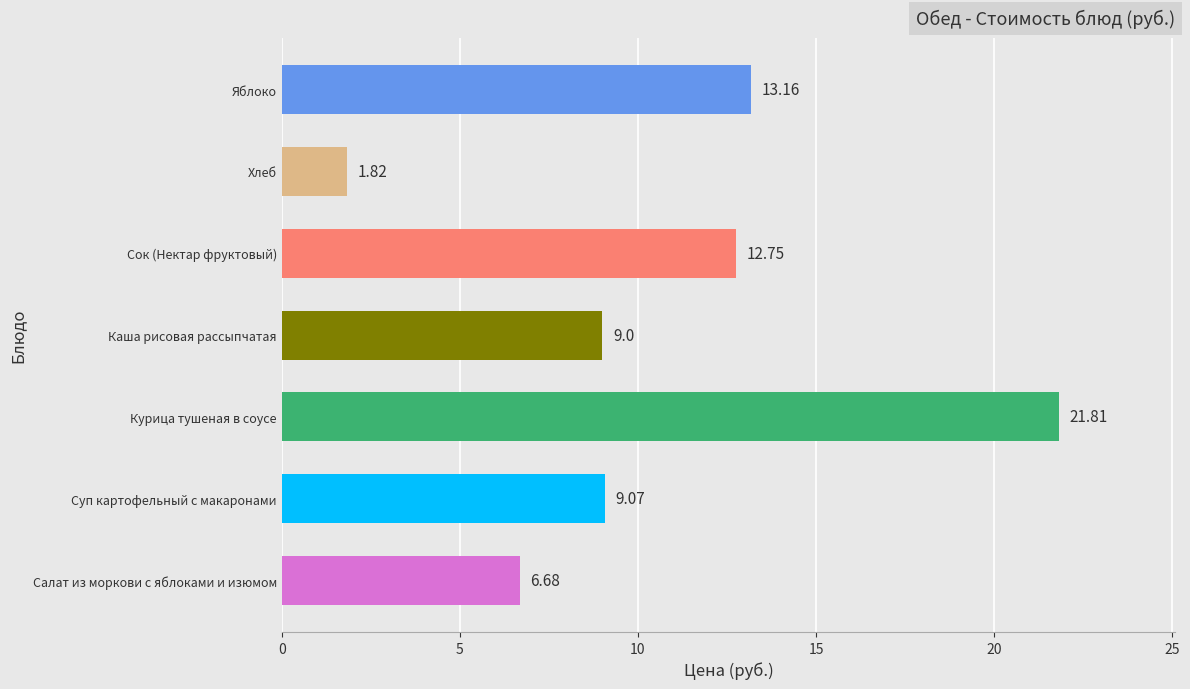

Which has a higher value, Сок (Нектар фруктовый) or Яблоко?

Яблоко